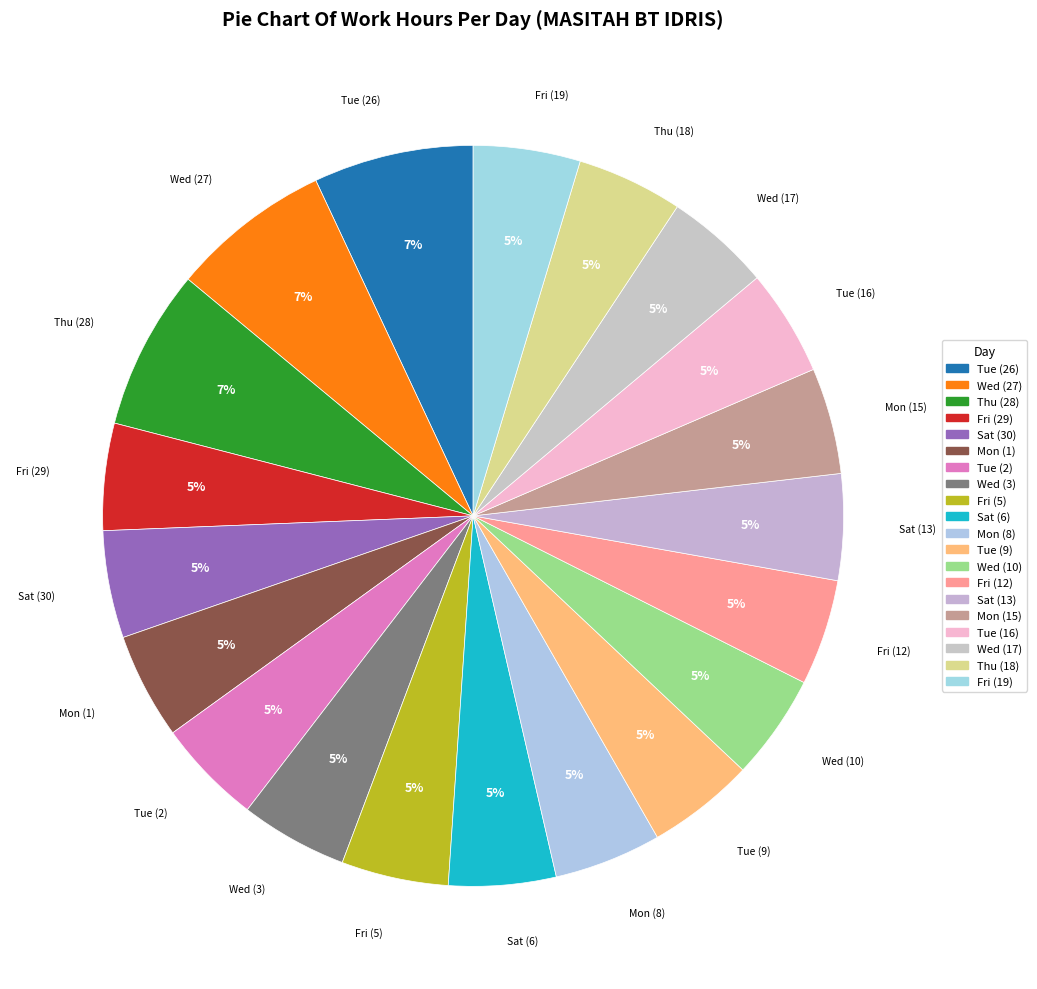

True or false: Thu (28) accounts for 15% of the total.

False